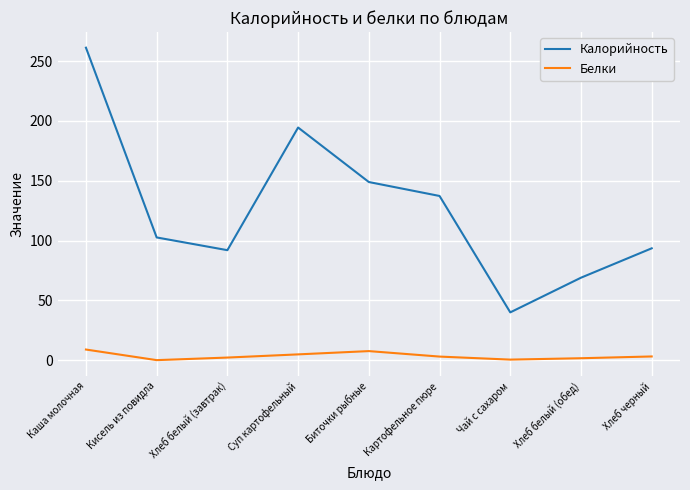

True or false: Белки and Калорийность intersect in this chart.

False